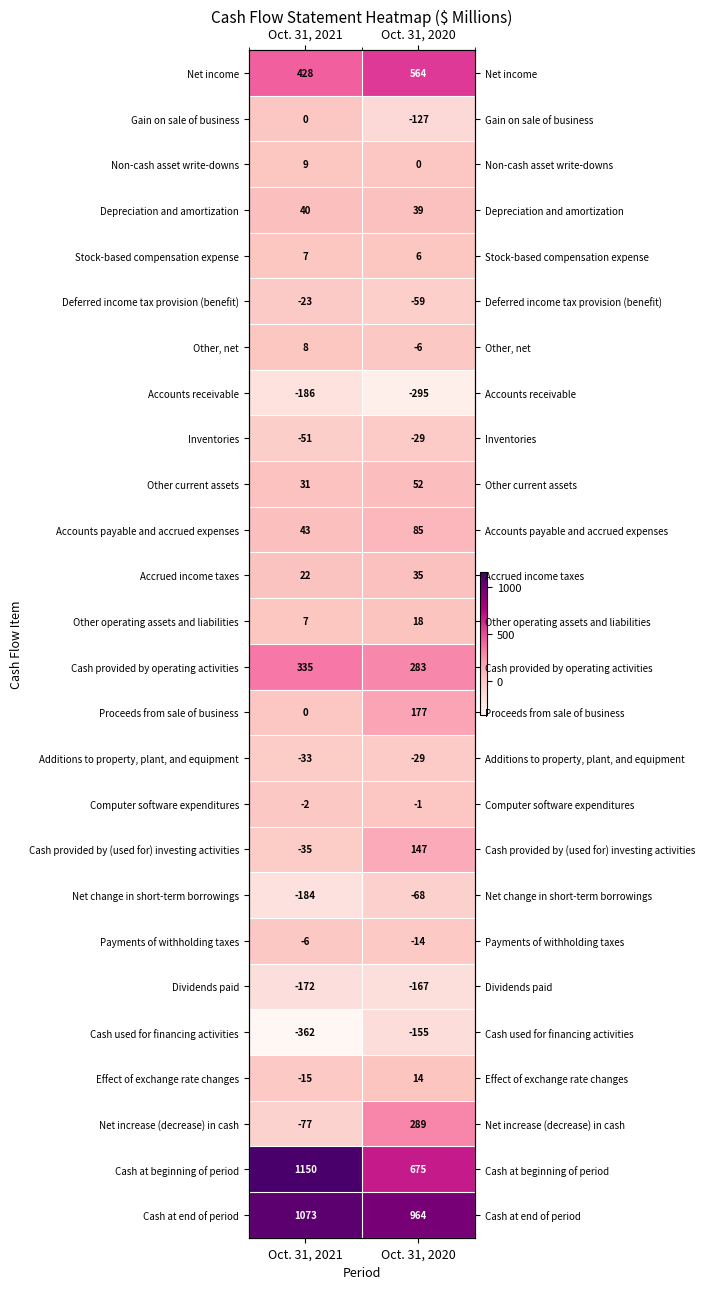

What is the smallest value displayed?

-362